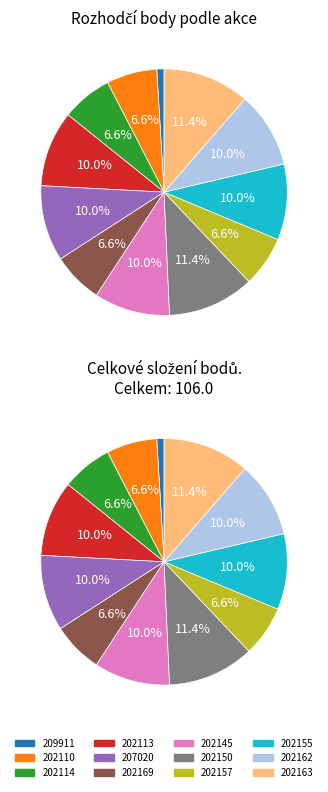

How many slices are in this pie chart?

12